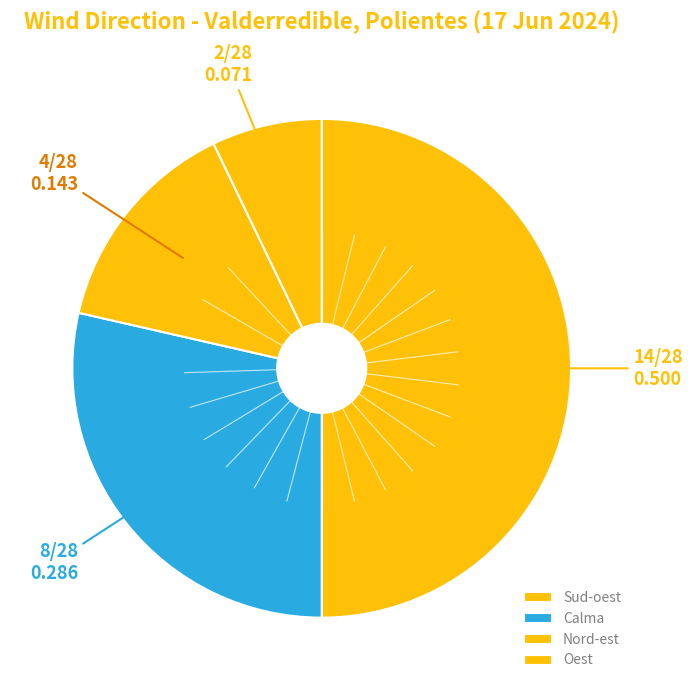

Approximately how many times larger is the value at Calma compared to Sud-oest?

0.6